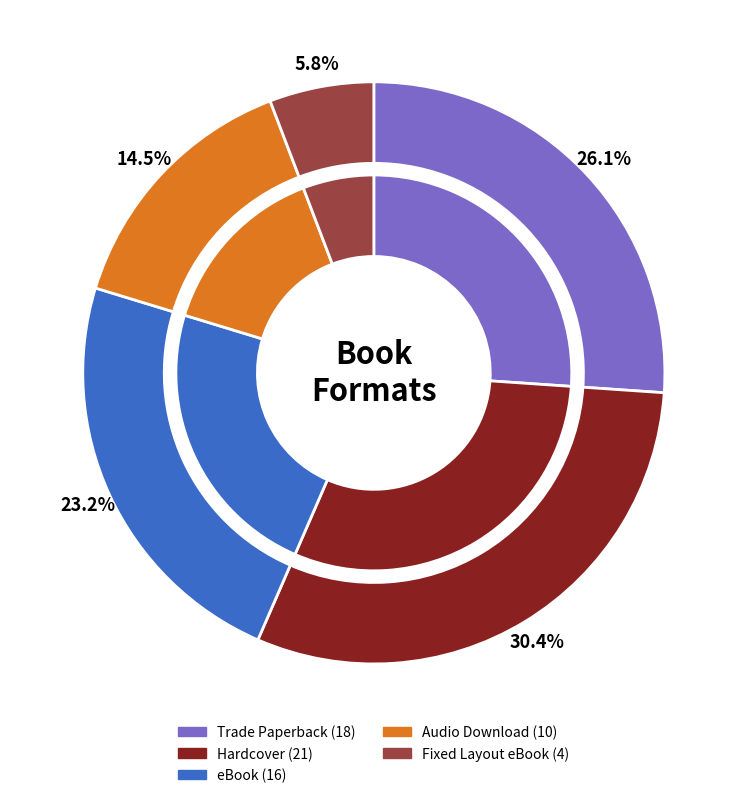

How many slices are in this pie chart?

5